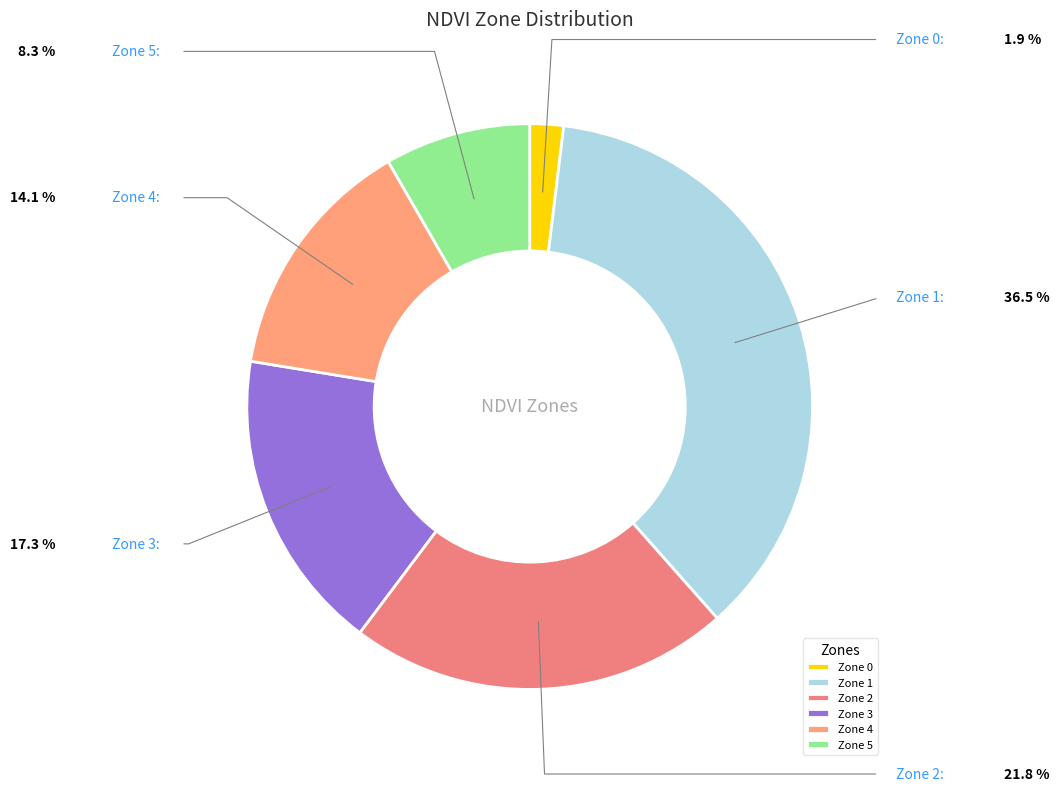

Does Zone 3 represent more than half of the total?

No